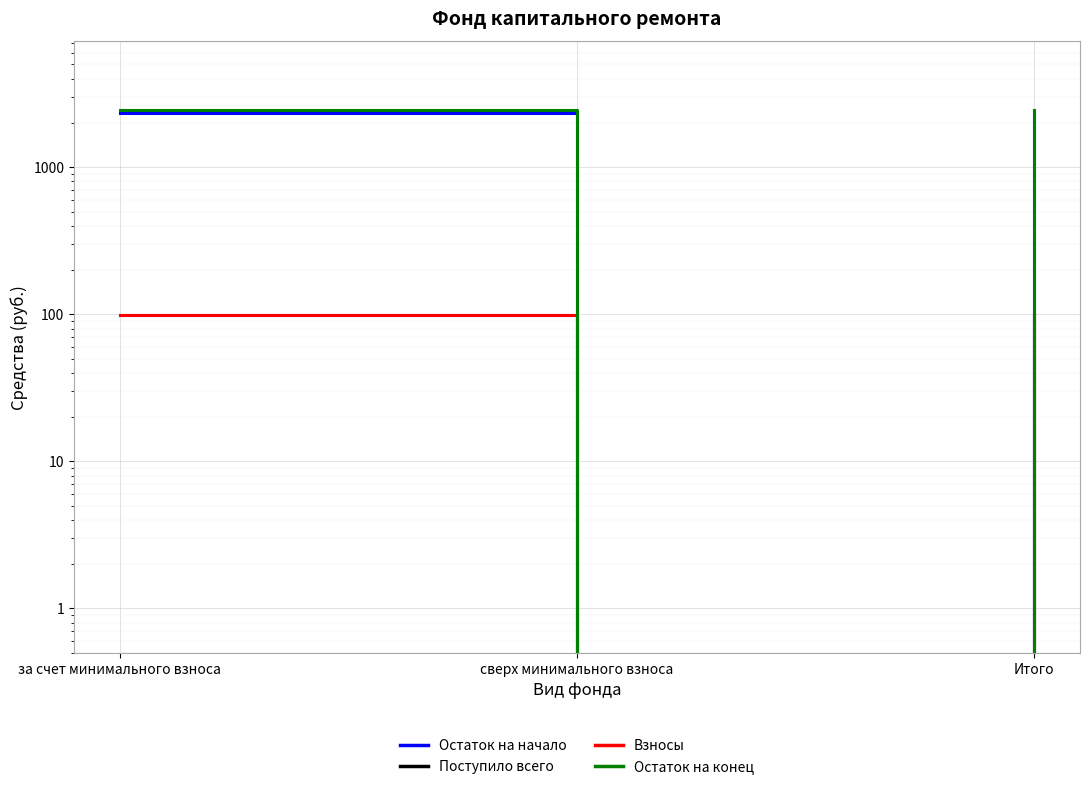

What is the greatest value displayed?

2441.5